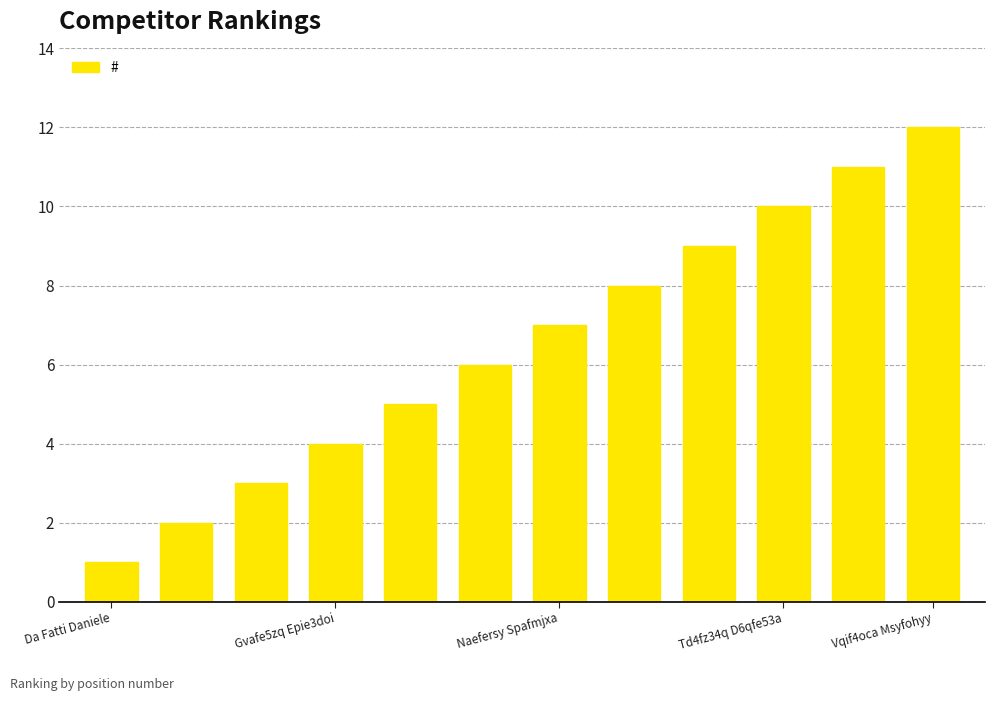

Count the number of data series in this chart.

1